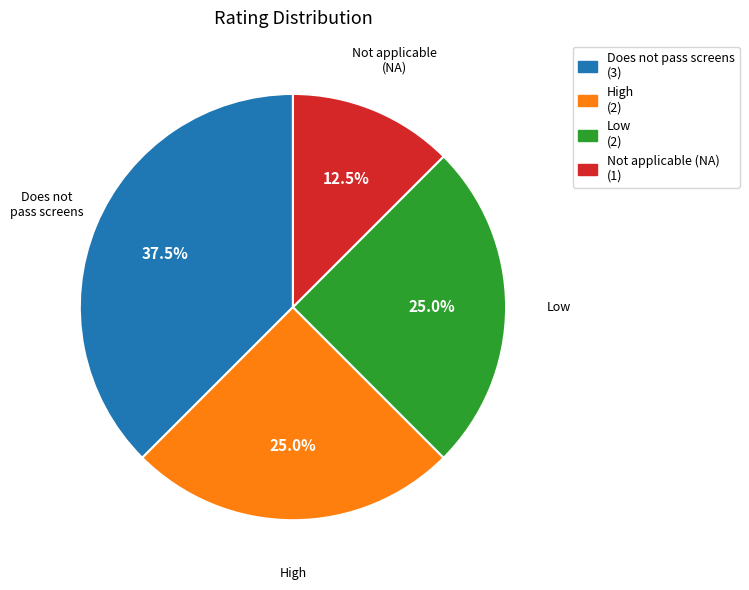

Is there any slice that represents more than half of the pie?

No